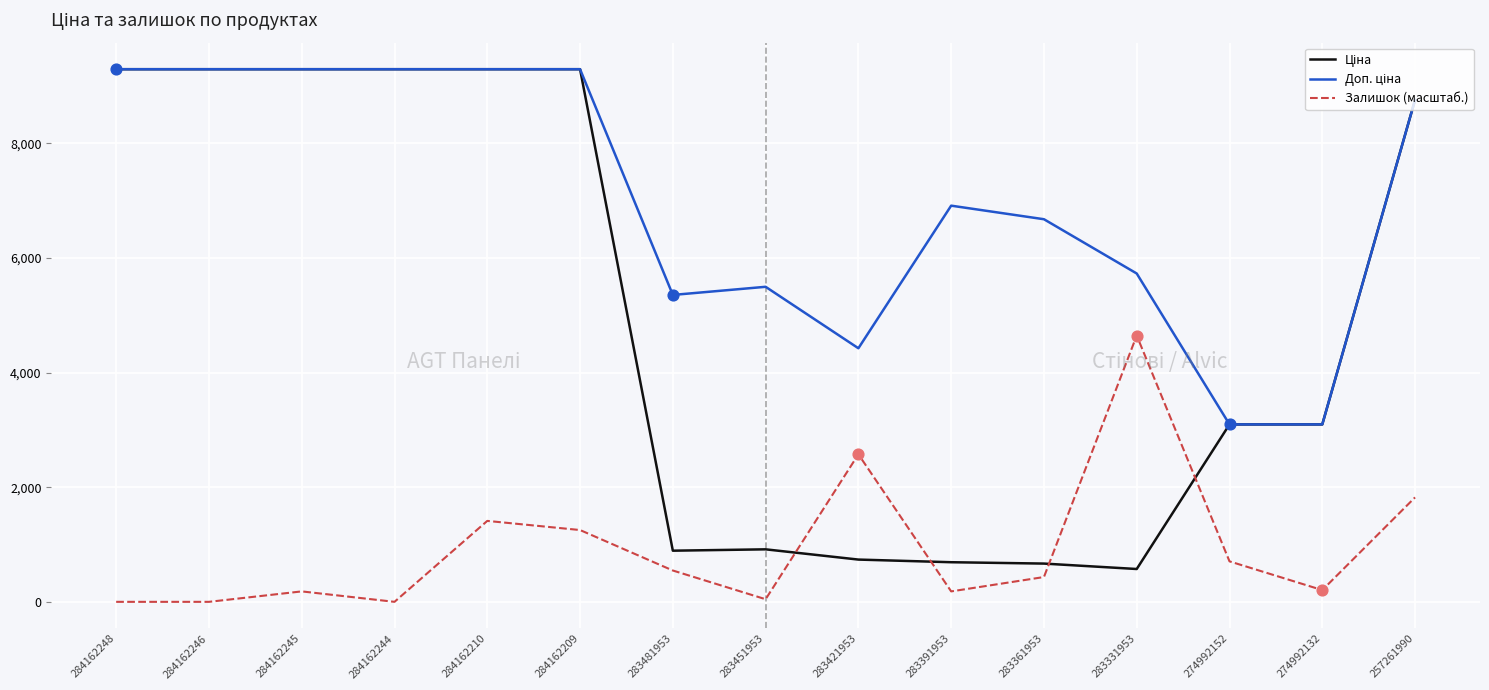

What is the difference between the highest and lowest values at 284162246?

9290.5